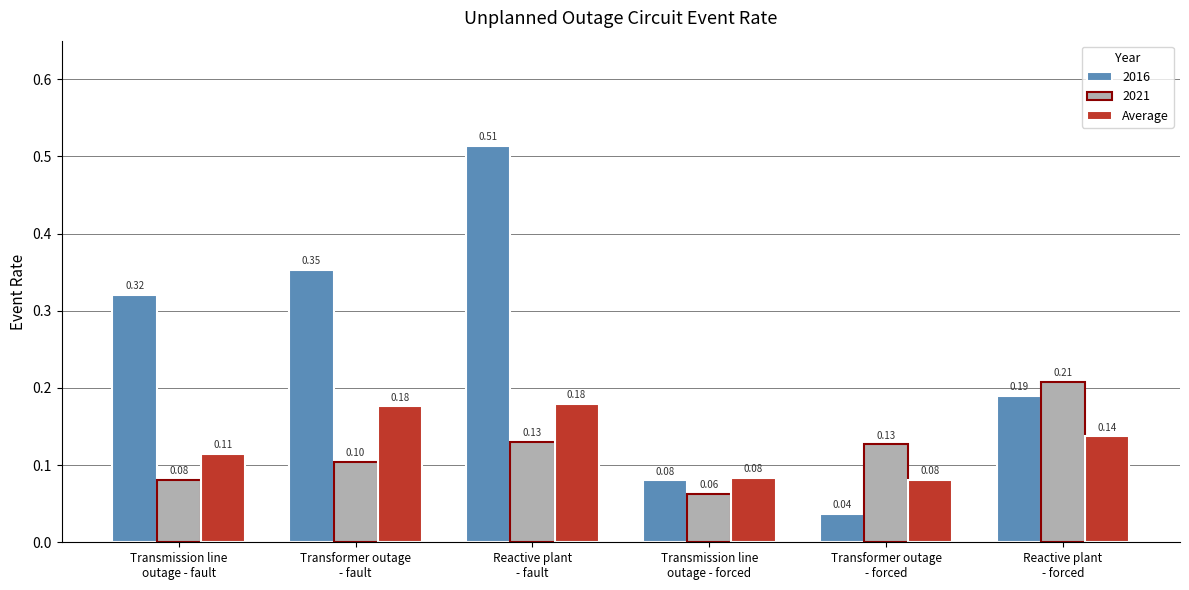

Rank the series by their maximum value, from lowest to highest.

Average, 2021, 2016